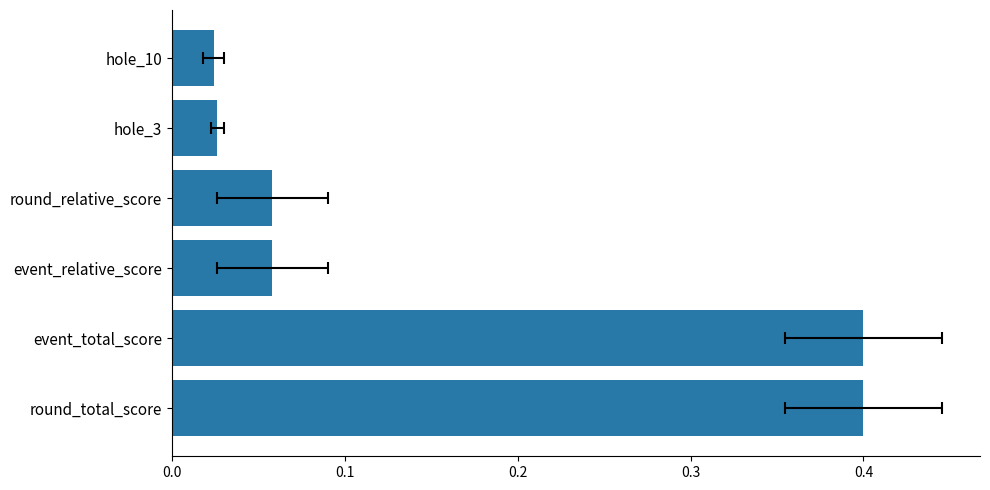

Is it true that the value at event_total_score is 0.4?

True